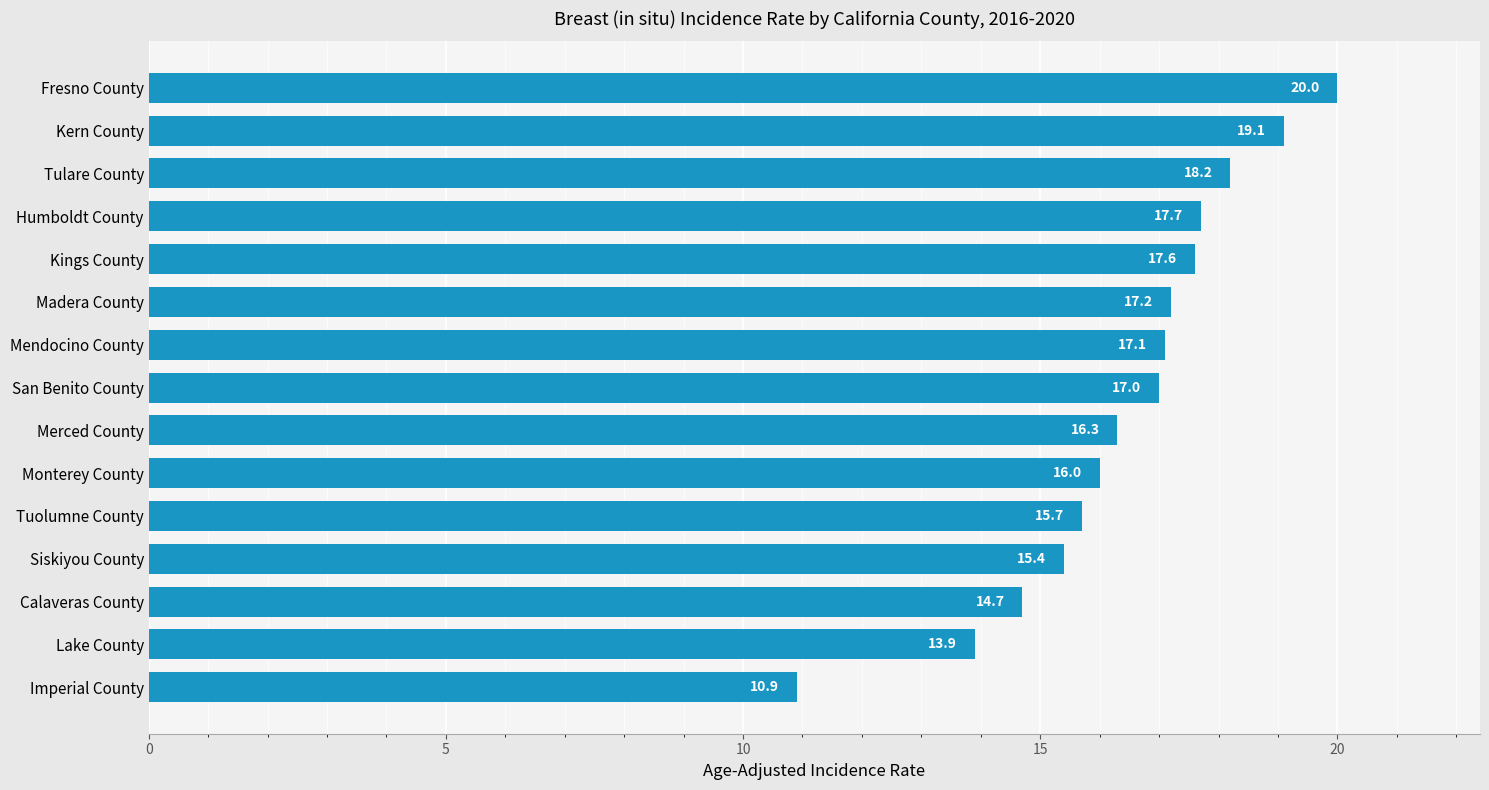

What is the approximate value at Kings County?

17.6